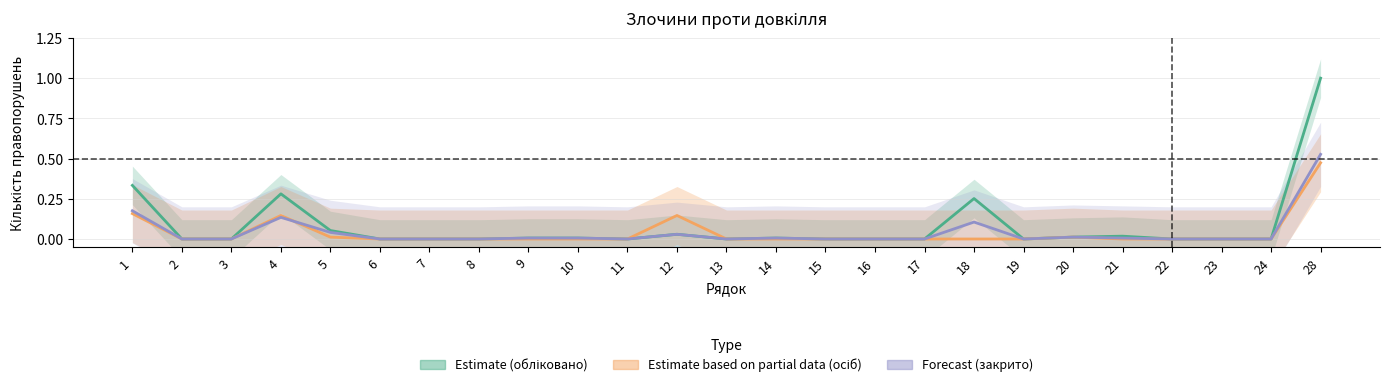

Between 2 and 4, which series saw the biggest shift?

Обліковано